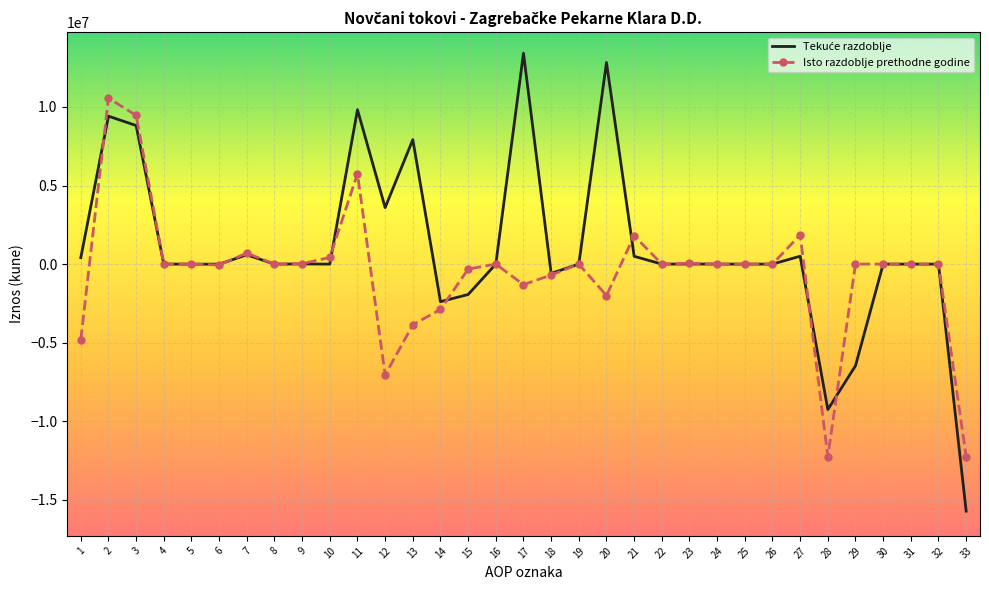

What is the greatest value displayed?

13418475